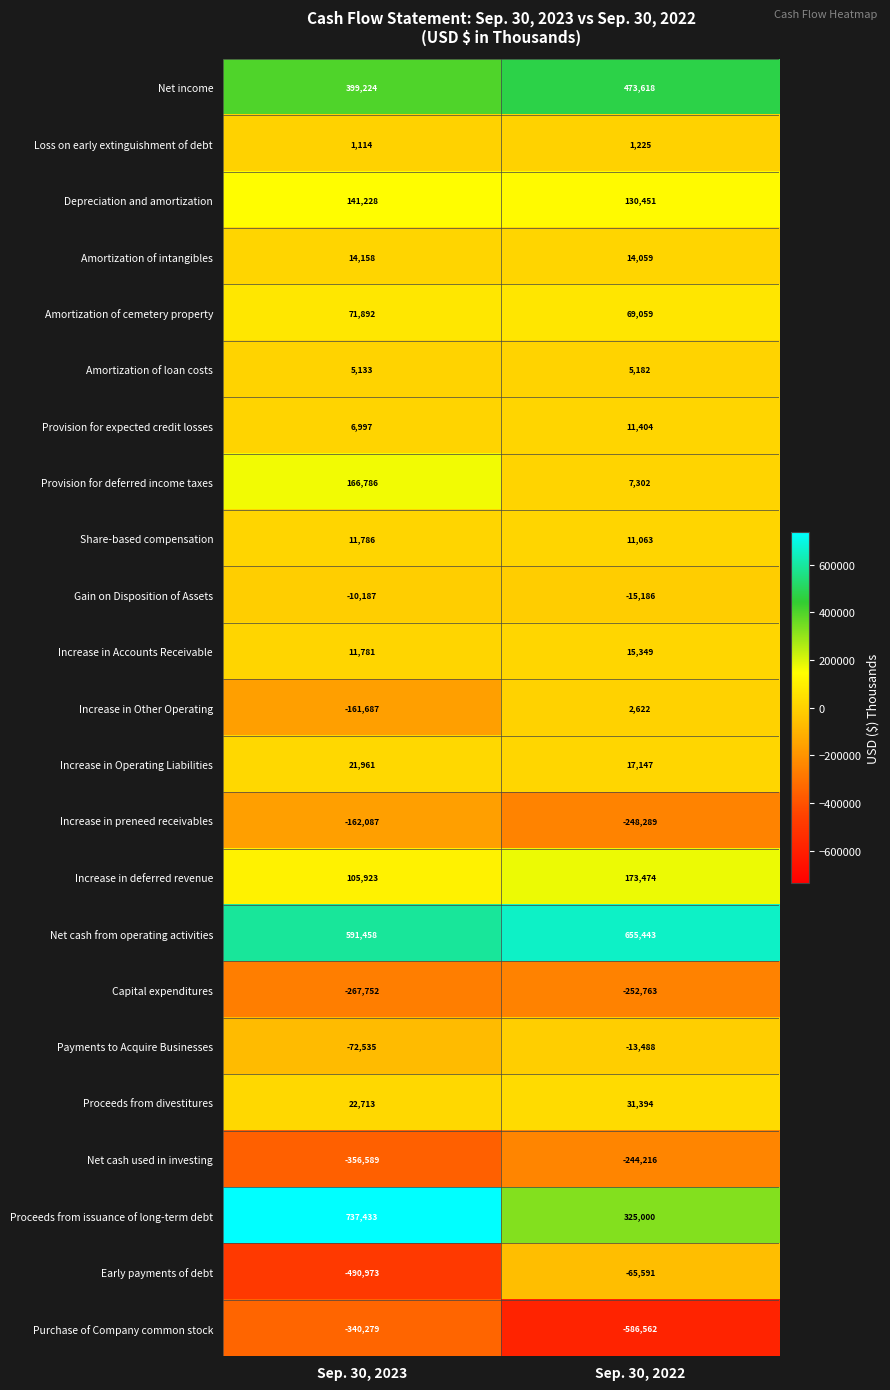

At which category is the sum across all series the highest?

Sep. 30, 2022